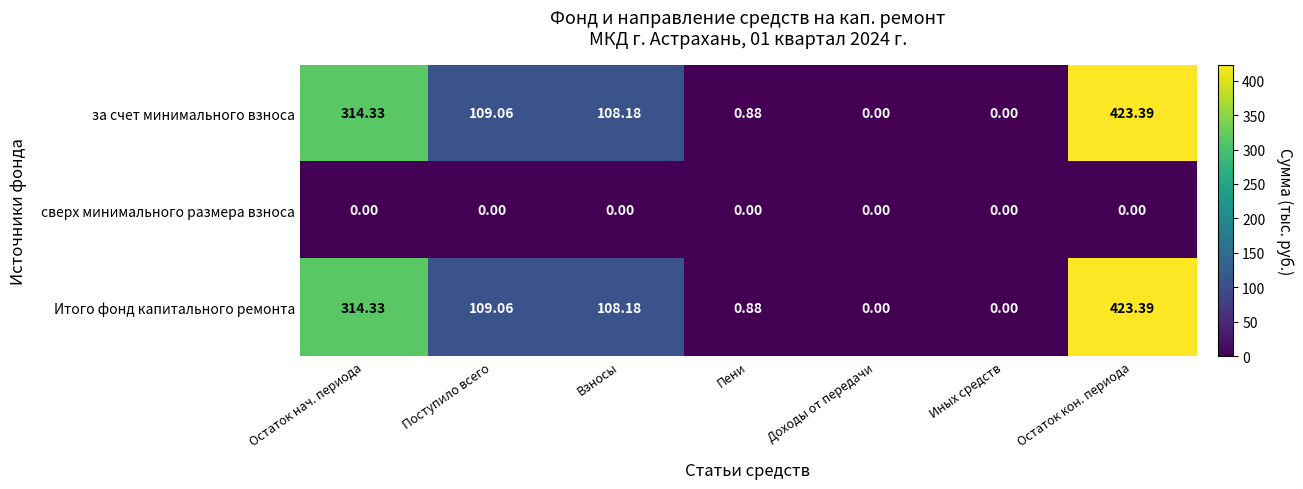

Where is Итого фонд капитального ремонта nearest to the value 211?

Поступило всего